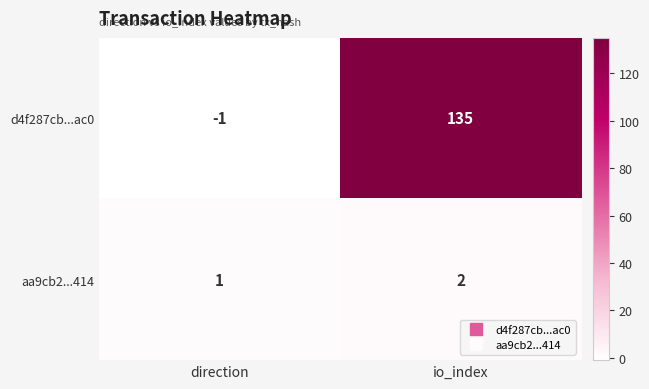

At how many categories does at least one series exceed 50?

1